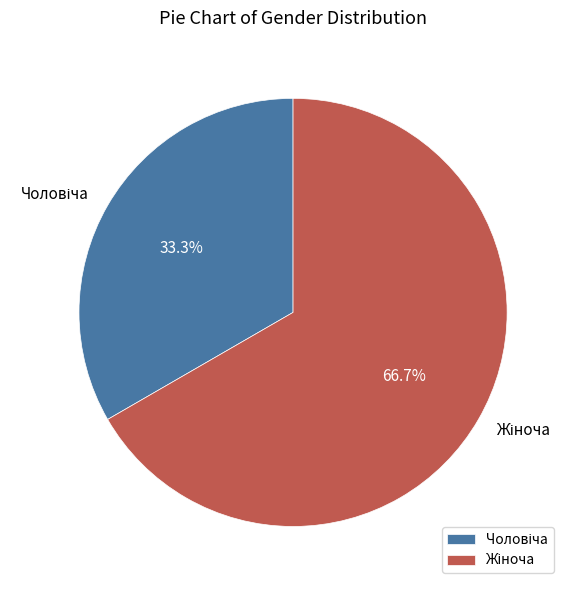

Count the number of slices in the pie.

2